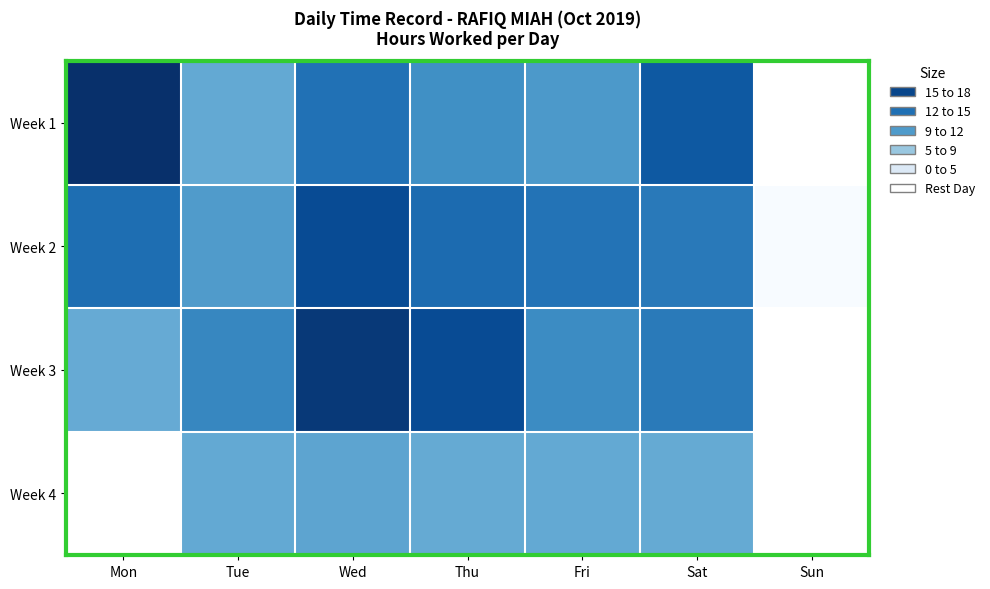

What is the difference between the second highest and second lowest values in the Week 1 series?

7.3